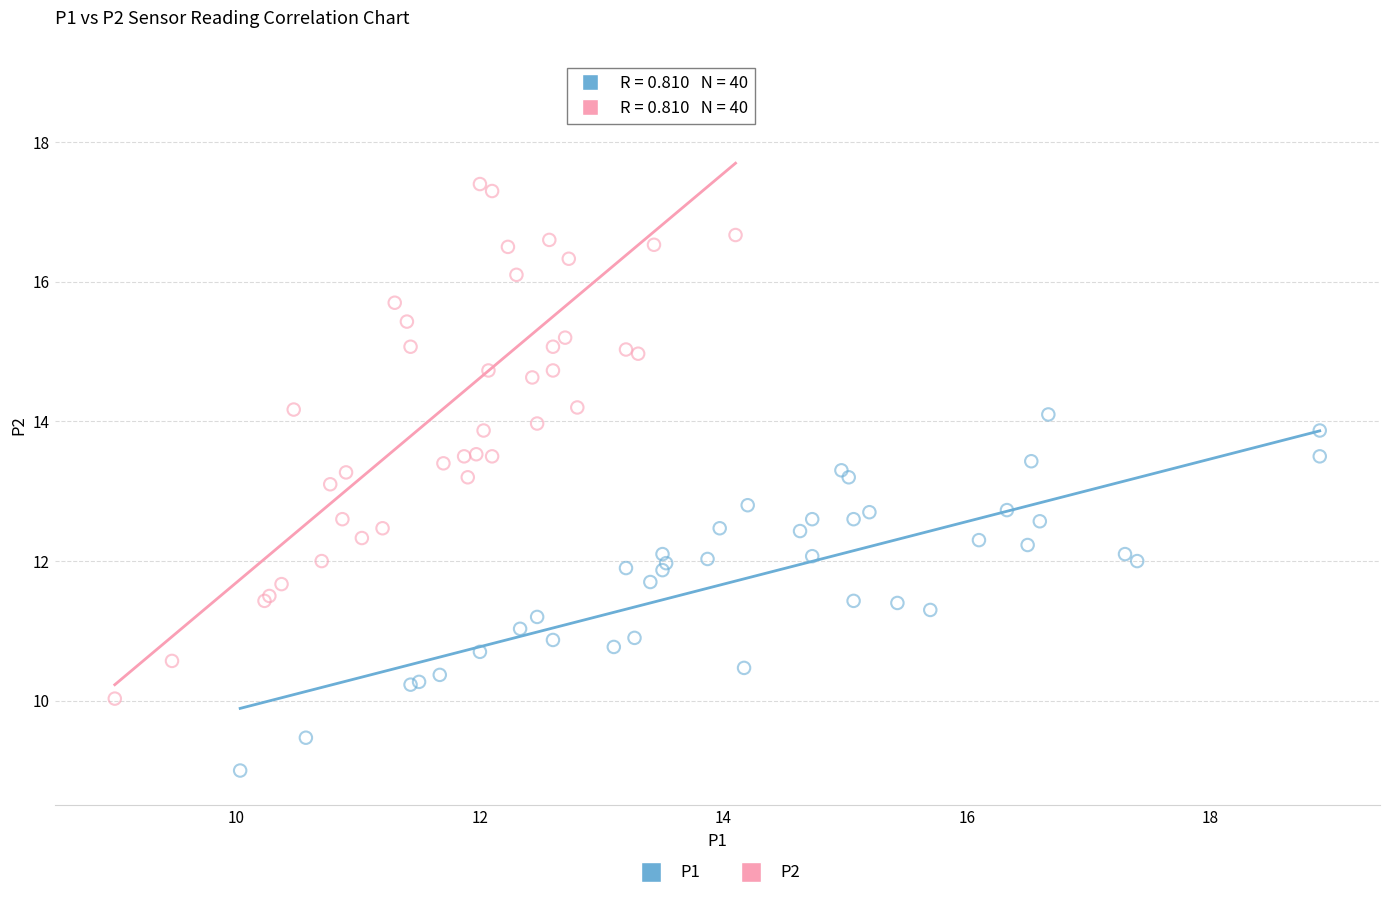

Which series contains the lowest Y value?

P1